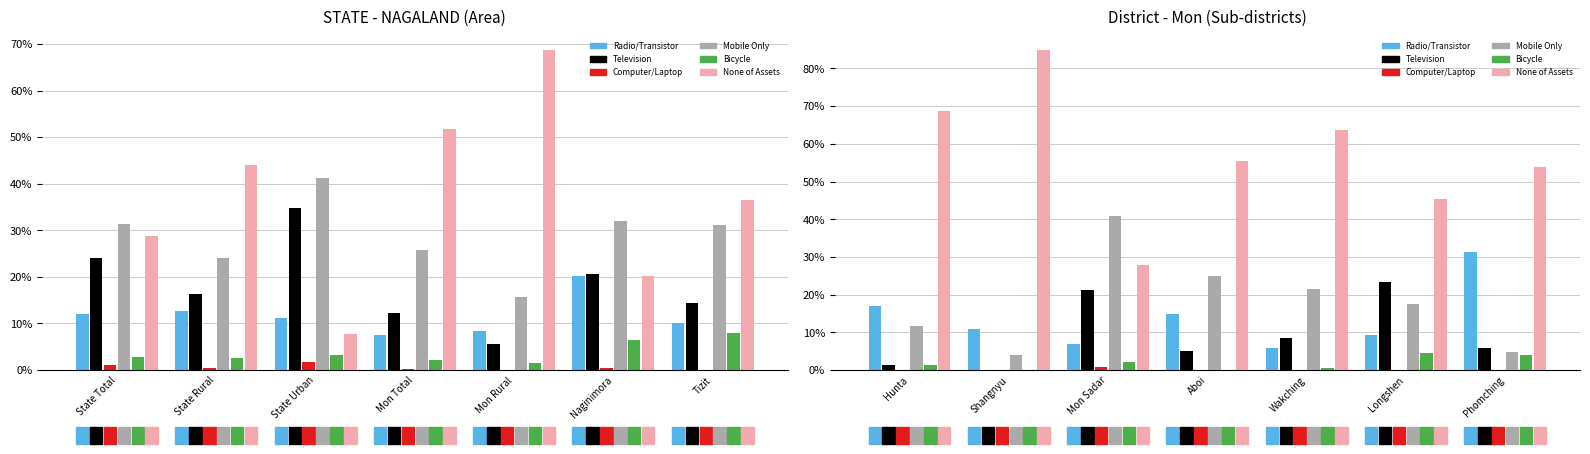

What is the label of the 4th bar from the right?

Aboi